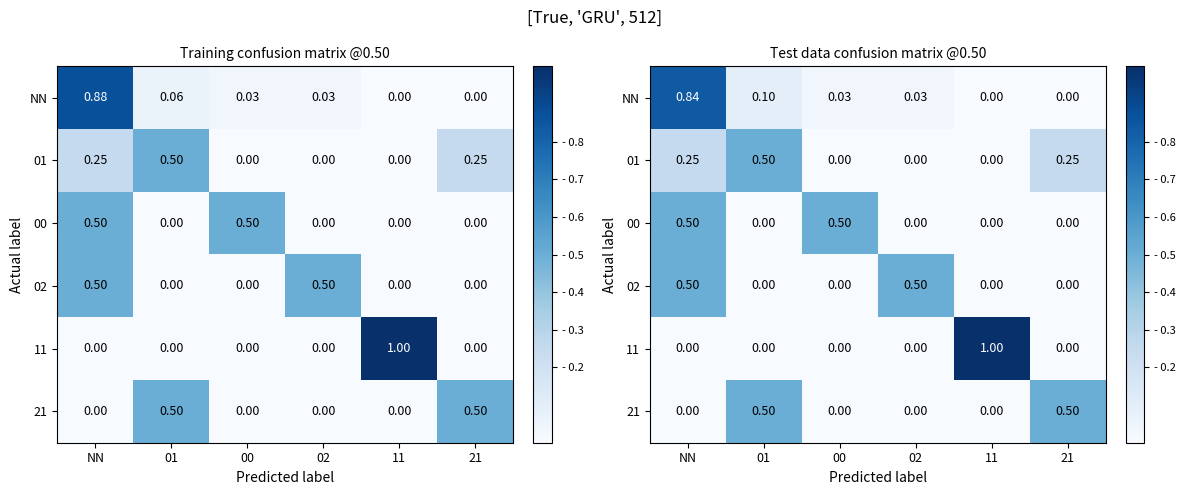

What is the total value across all series at 01?

1.1